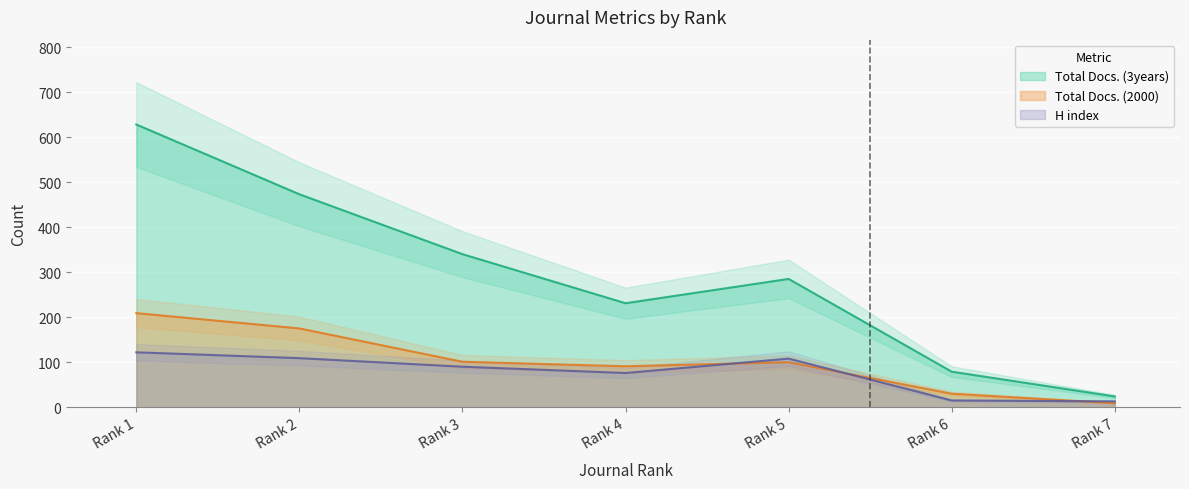

Is the value of Total Docs. (2000) at Rank 5 greater than the value of H index at Rank 3?

Yes